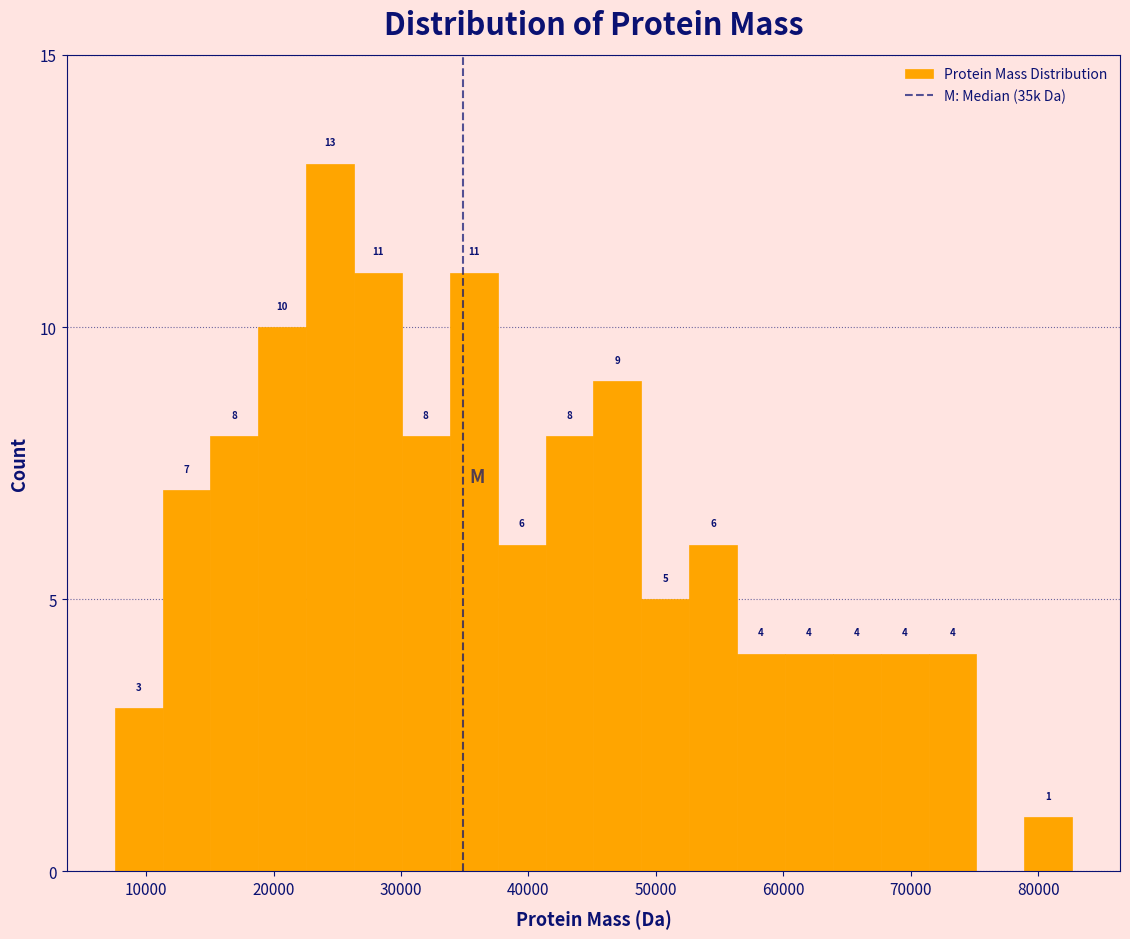

Read against the x-axis, roughly where is the centre of the tallest bar?

24000